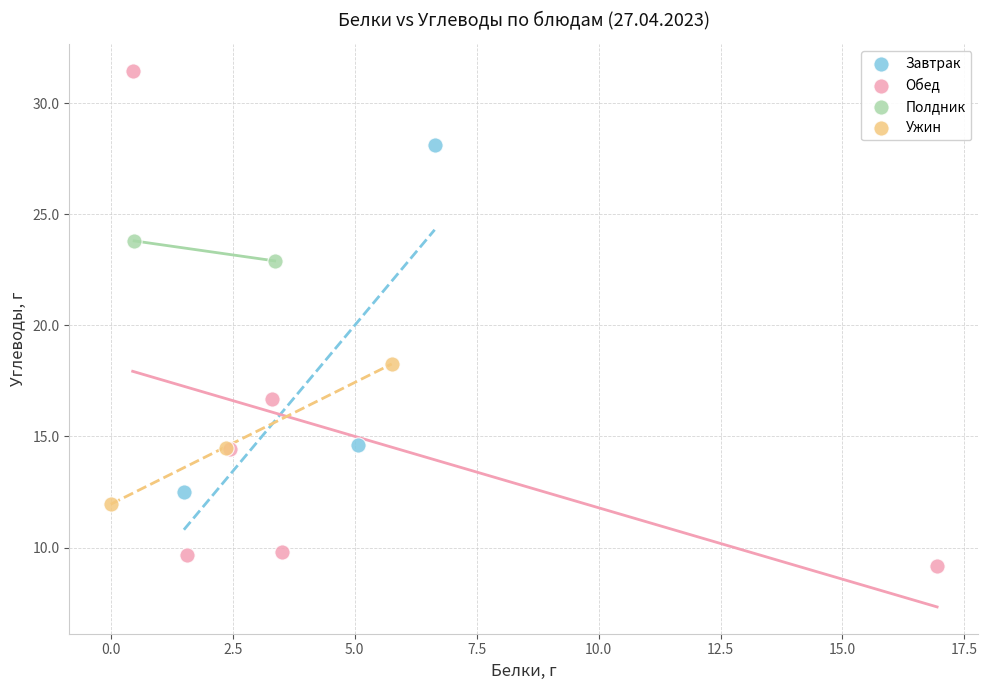

Which series reaches the maximum Y coordinate?

Обед